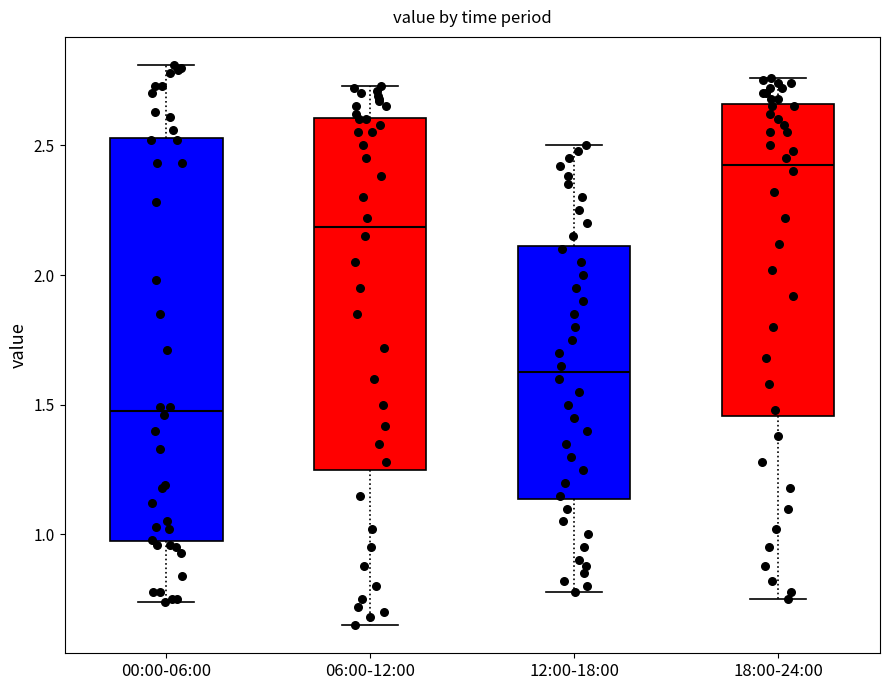

Reading left to right, read every box against the y-axis: the position of its median line, the range the box covers, and the ends of its whiskers. The values are not printed on the chart, so give them approximately, as read against the axis.

00:00-06:00: median 1.50, box 1.00 to 2.55, whiskers 0.75 to 2.80
06:00-12:00: median 2.20, box 1.25 to 2.60, whiskers 0.65 to 2.75
12:00-18:00: median 1.65, box 1.15 to 2.10, whiskers 0.80 to 2.50
18:00-24:00: median 2.45, box 1.45 to 2.65, whiskers 0.75 to 2.75